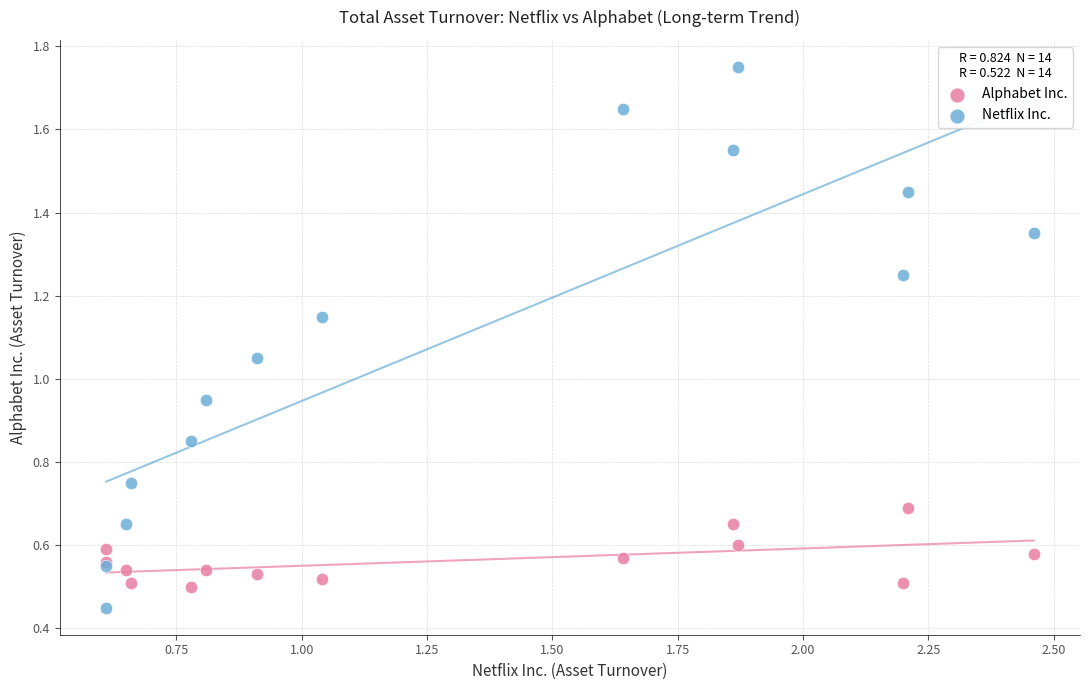

What is the X range (max minus min) for the scatter plot?

1.9